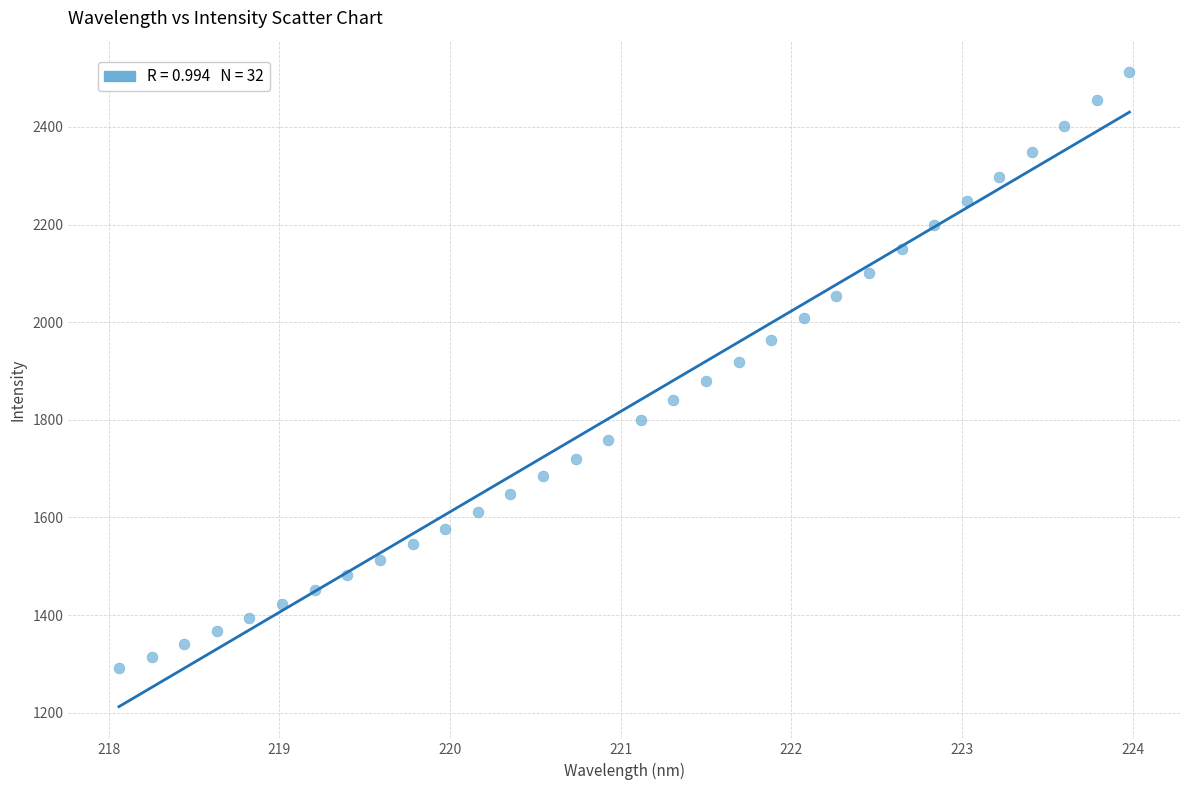

What is the range of Y values (max minus min)?

1220.6